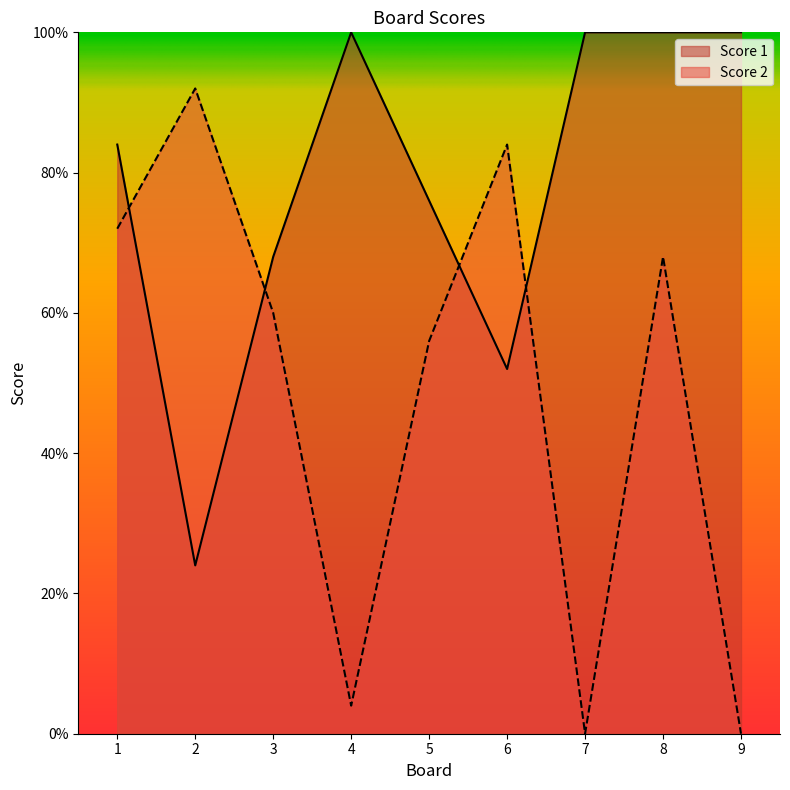

True or false: Score 1 has a value of 9 at 8.

False